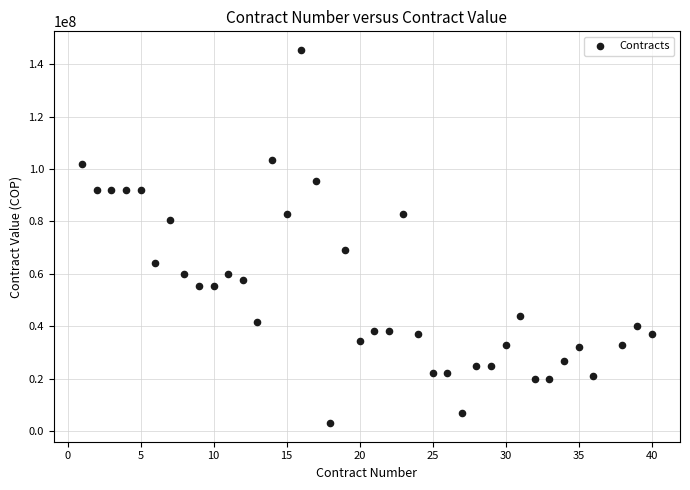

What is the range of X values (max minus min)?

39